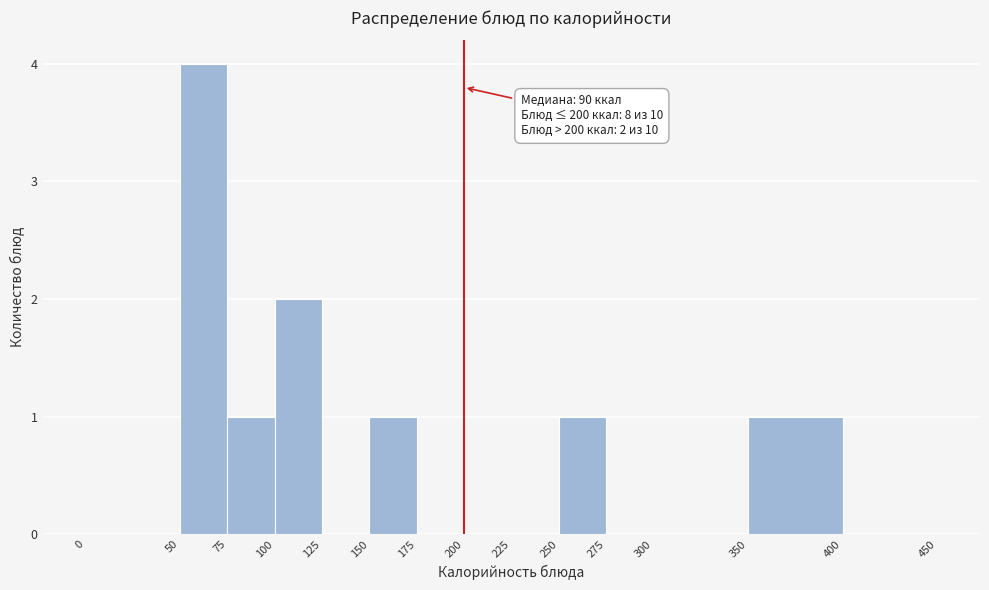

Over which range of the x-axis is the bar tallest?

50 to 75